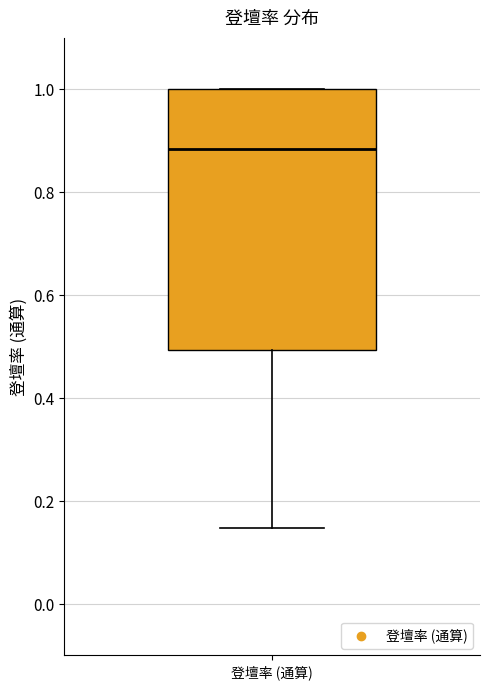

Transcribe this box plot: give where the median line is, the range the box spans, and where the two whiskers end, as read against the y-axis. The values are not printed on the chart, so give them approximately, as read against the axis.

median 0.88, box 0.50 to 1.00, whiskers 0.14 to 1.00